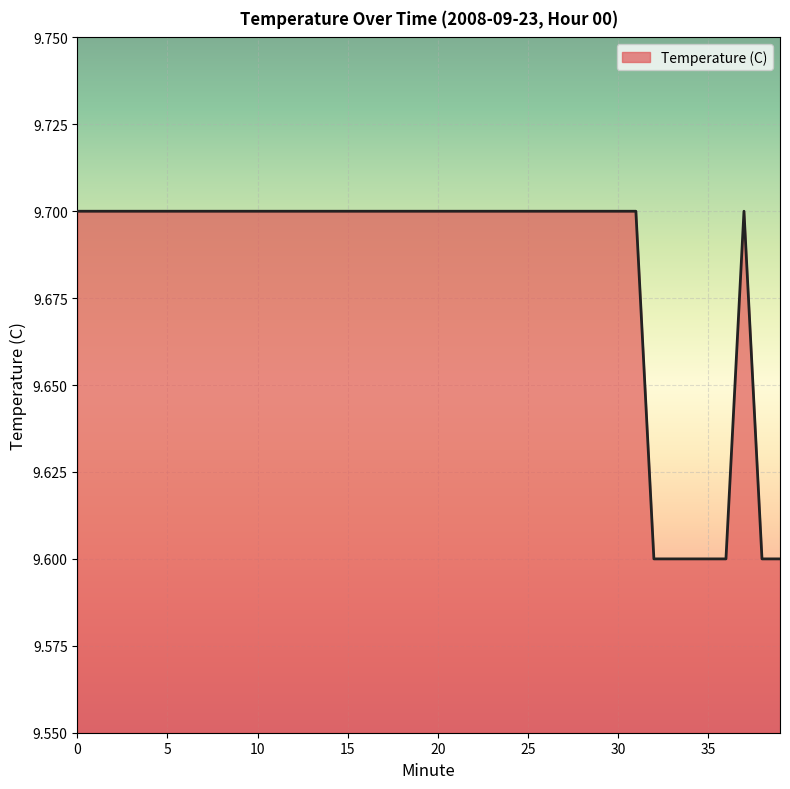

What is the minimum value shown in the chart?

9.6